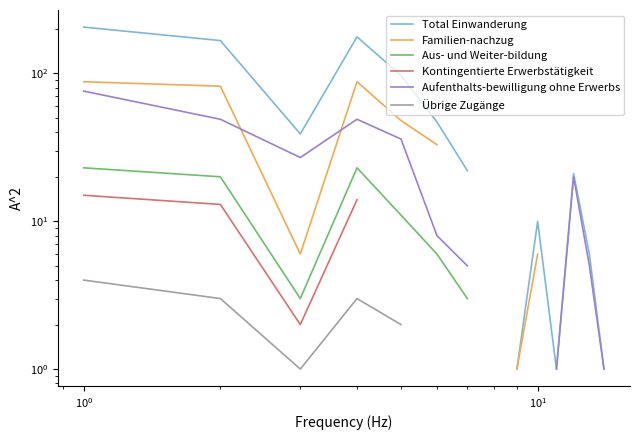

How many lines are shown in the chart?

6